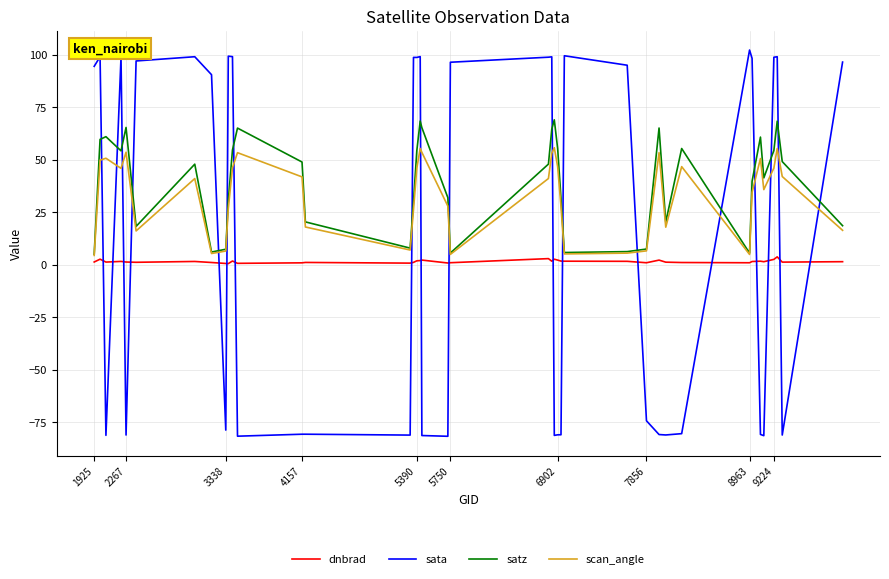

How many categories are shown in the chart?

40